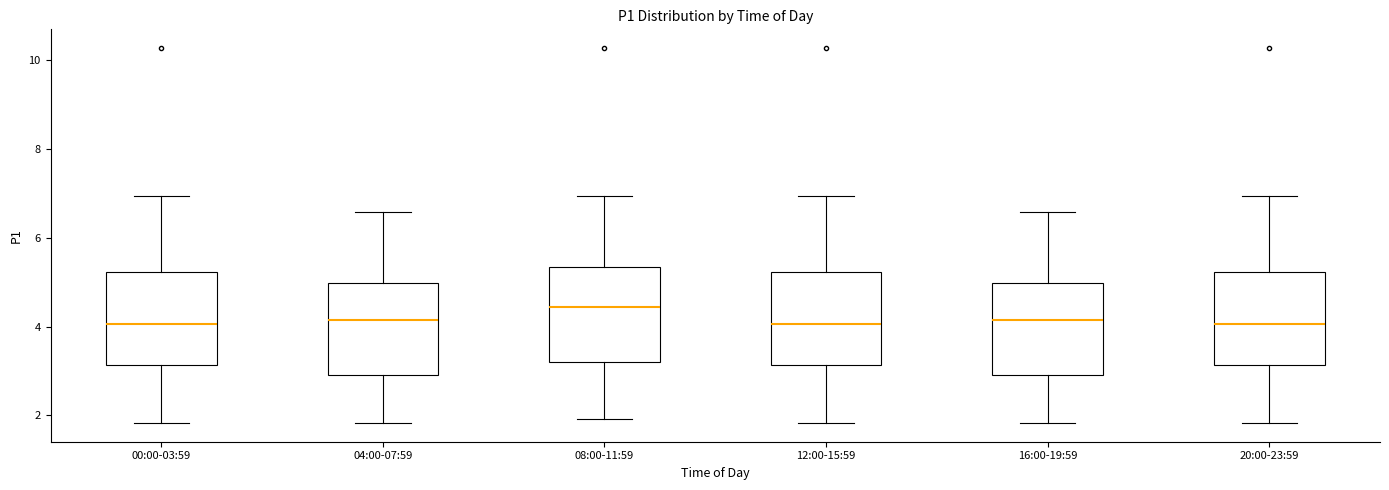

Which box's median line is the highest?

08:00-11:59